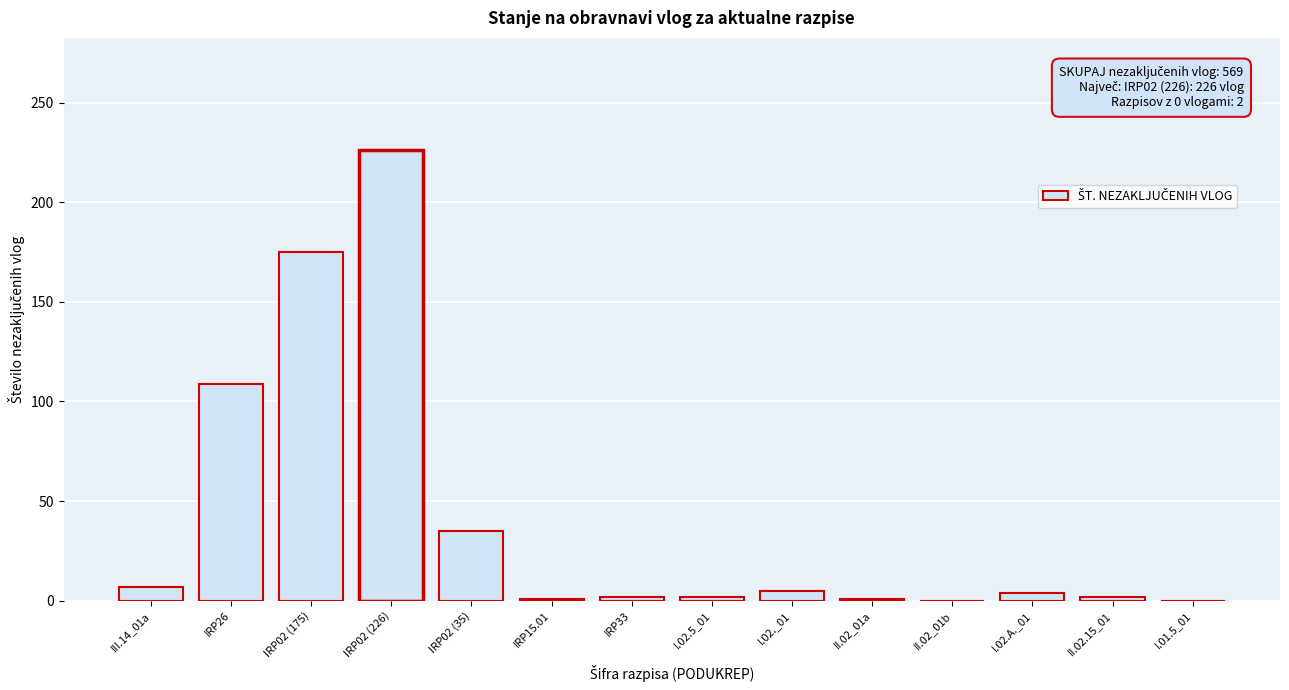

The value at IRP02 (35) is 53. True or false?

False